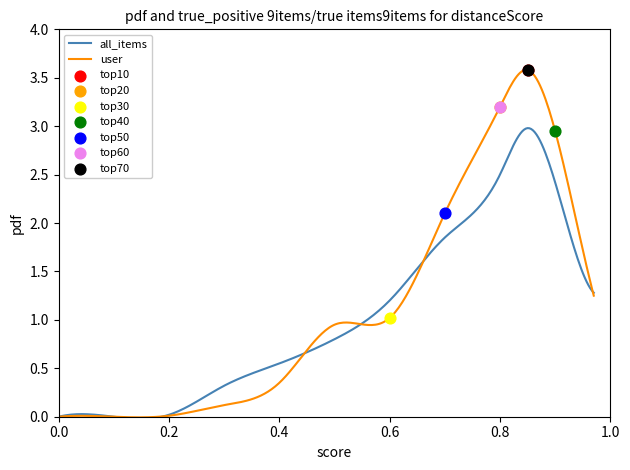

Which series has the widest spread of Y values?

user